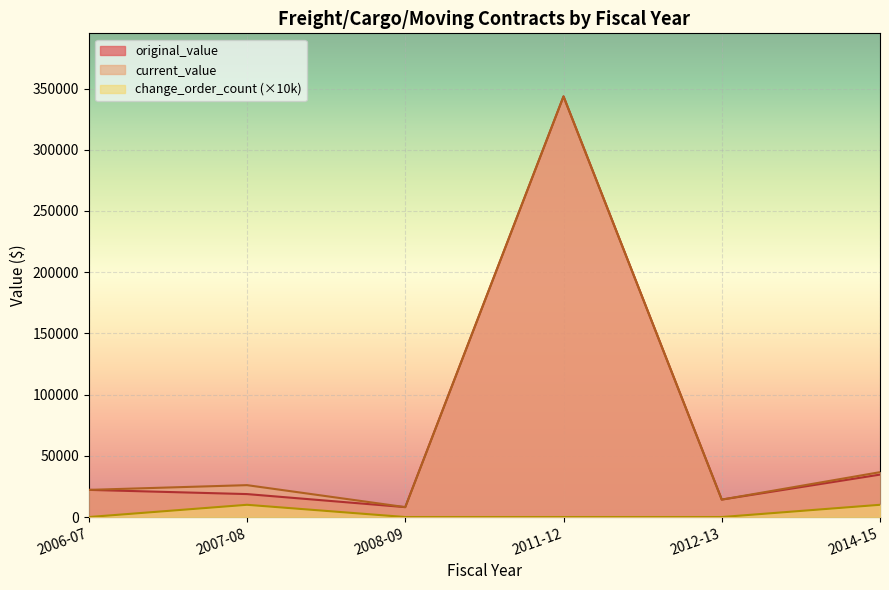

Is the value of original_value at 2011-12 greater than the value of change_order_count at 2014-15?

Yes